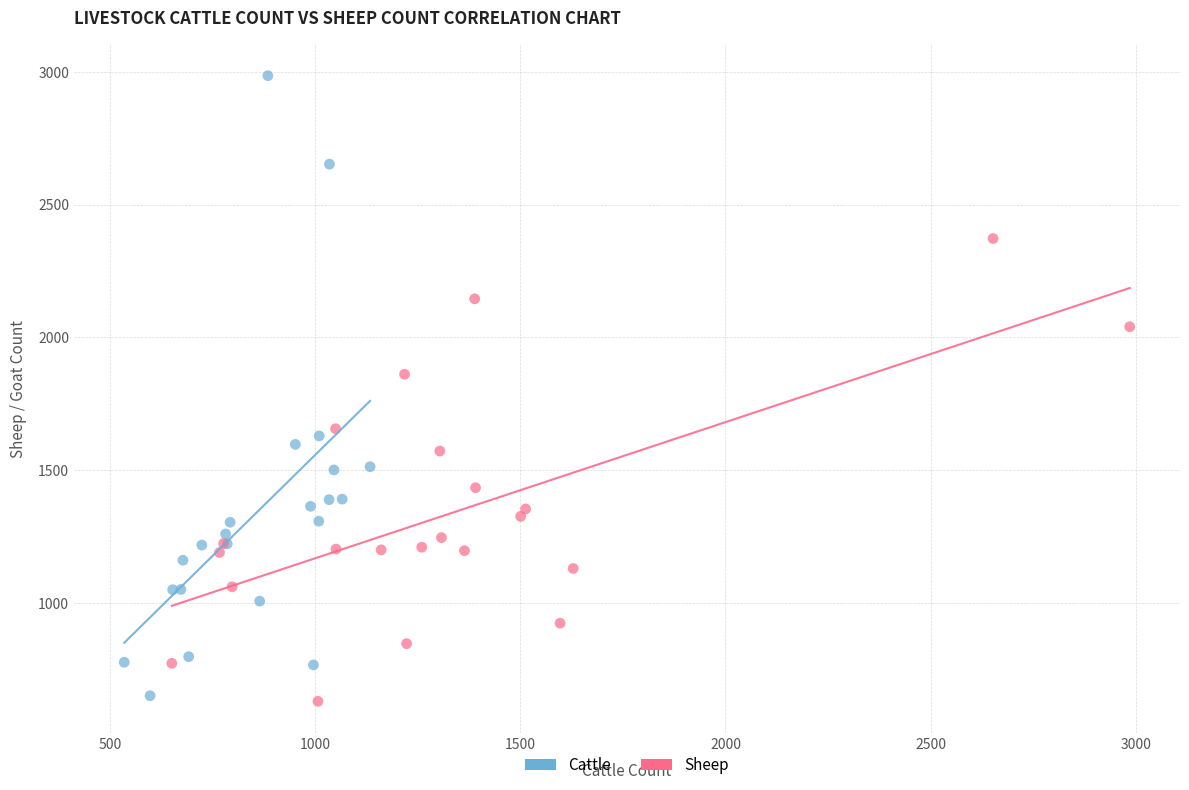

Which series has the widest spread of Y values?

Cattle